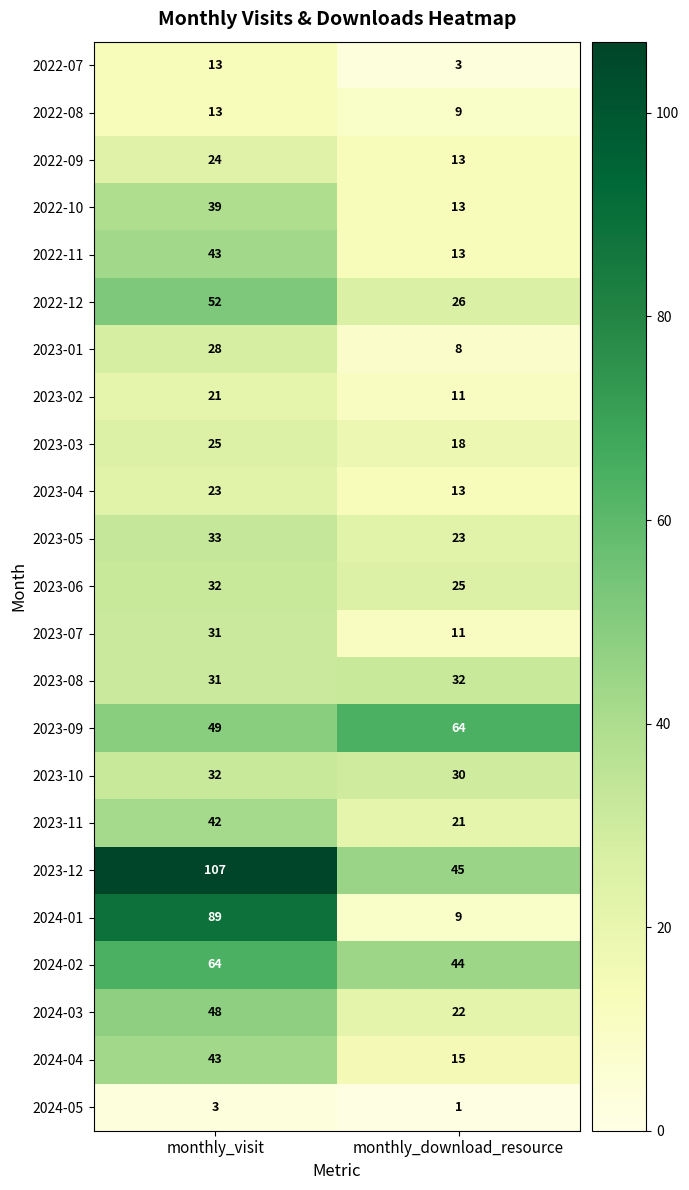

What is the approximate value of 2023-07 at monthly_download_resource?

11